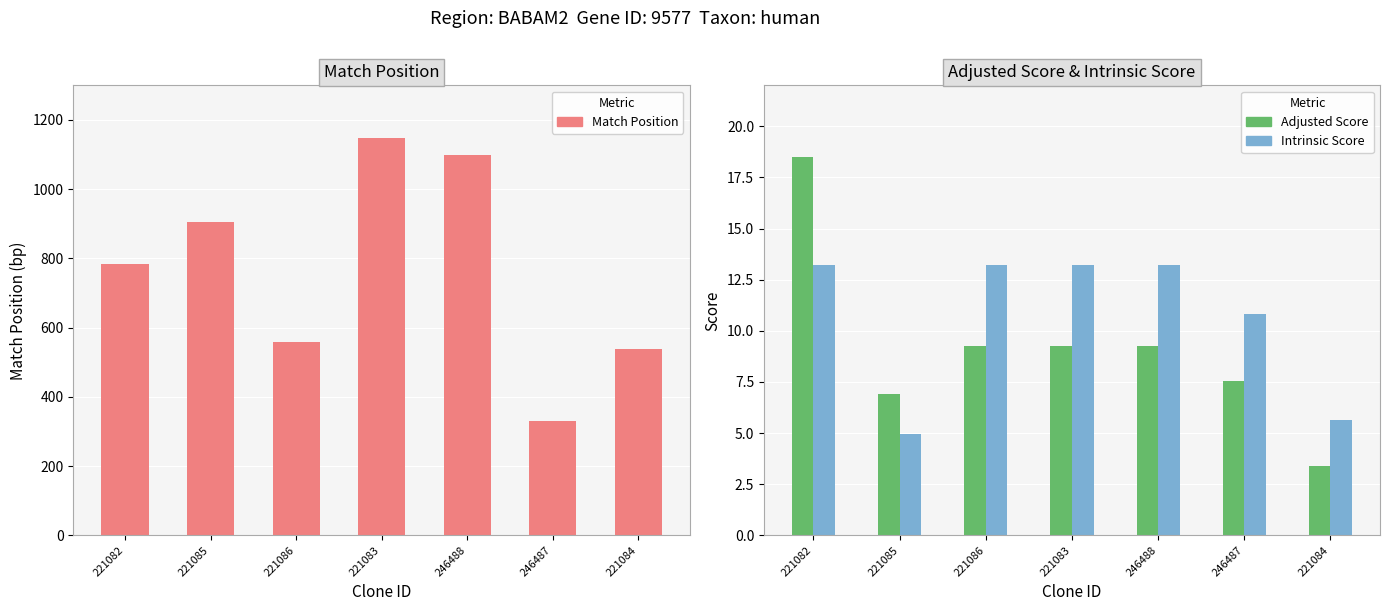

Reading right to left, what are all the values shown in this chart?

Match Position: 538.0	331.0	1099.0	1149.0	559.0	906.0	783.0
Adjusted Score: 3.4	7.6	9.2	9.2	9.2	6.9	18.5
Intrinsic Score: 5.6	10.8	13.2	13.2	13.2	5.0	13.2